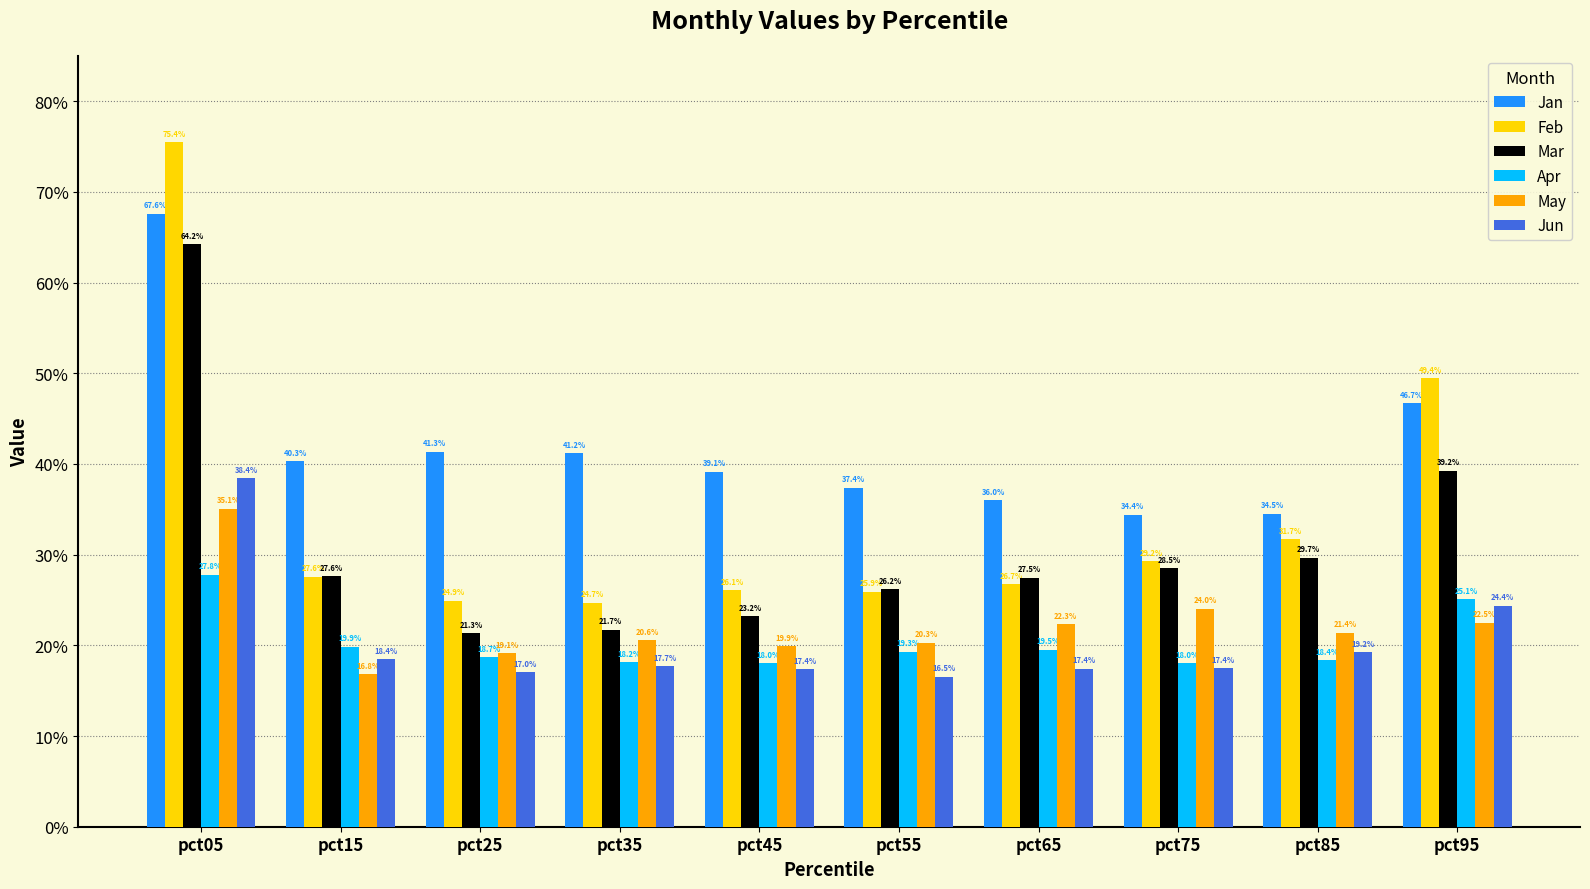

Are the bars grouped side by side (vs. stacked)?

Yes